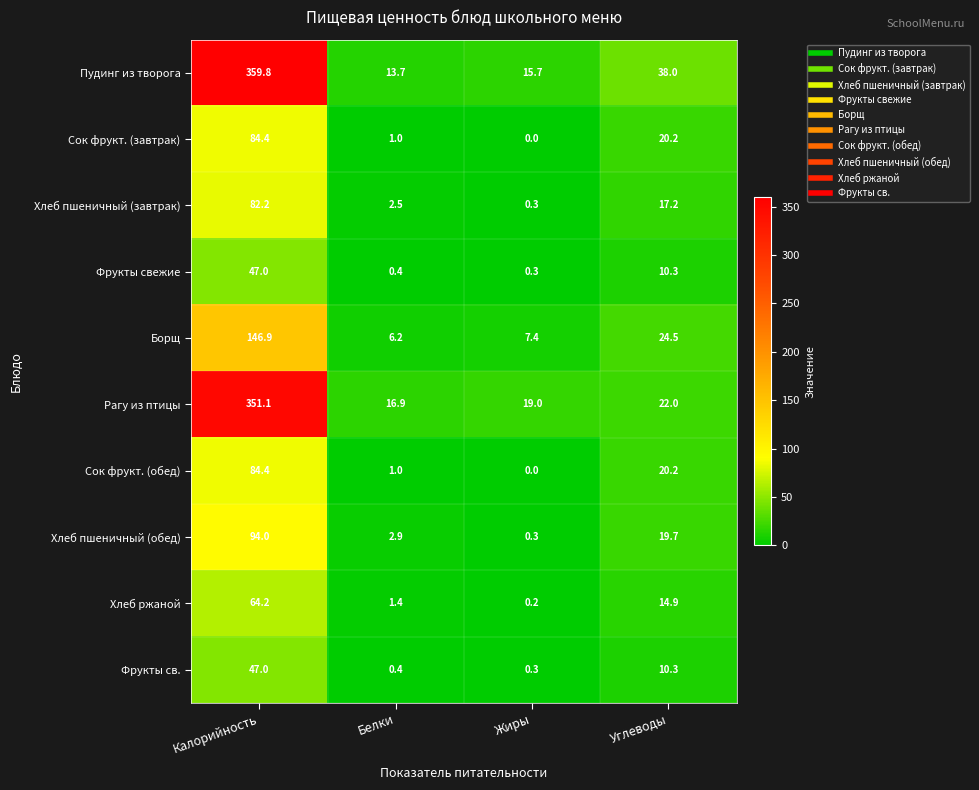

True or false: Пудинг из творога has a value of 504.1 at Калорийность.

False